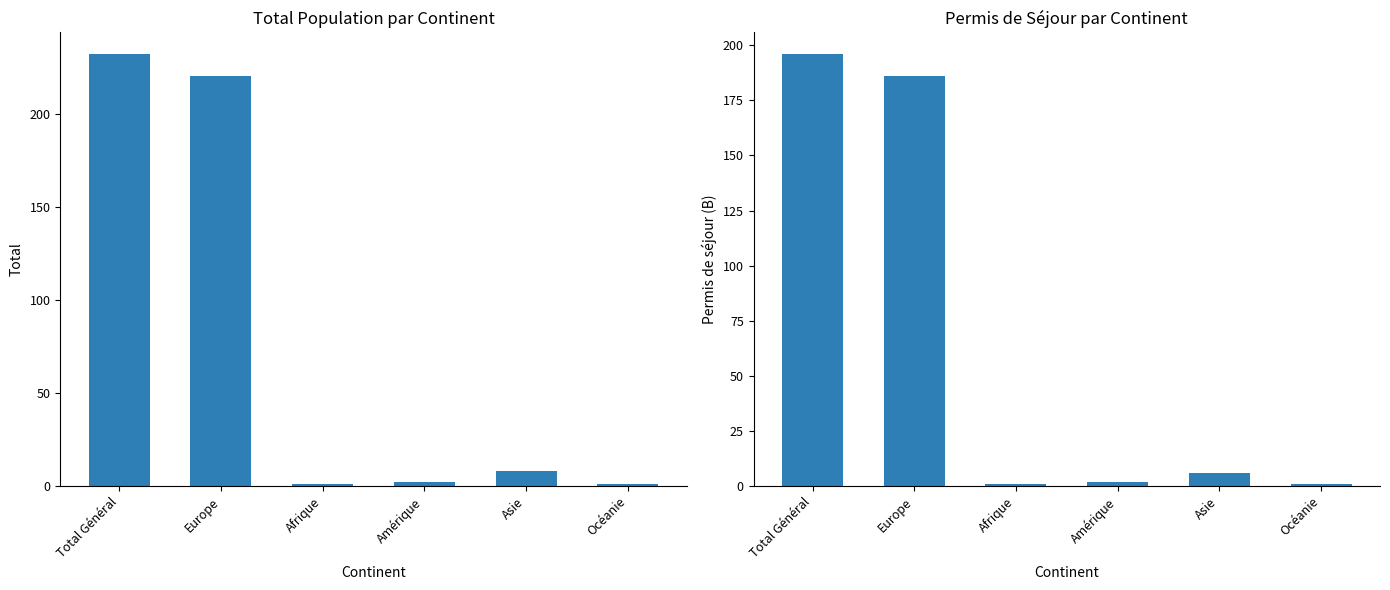

Reading right to left, extract all data points from this chart.

Total: 1	8	2	1	220	232
Permis de séjour (B): 1	6	2	1	186	196